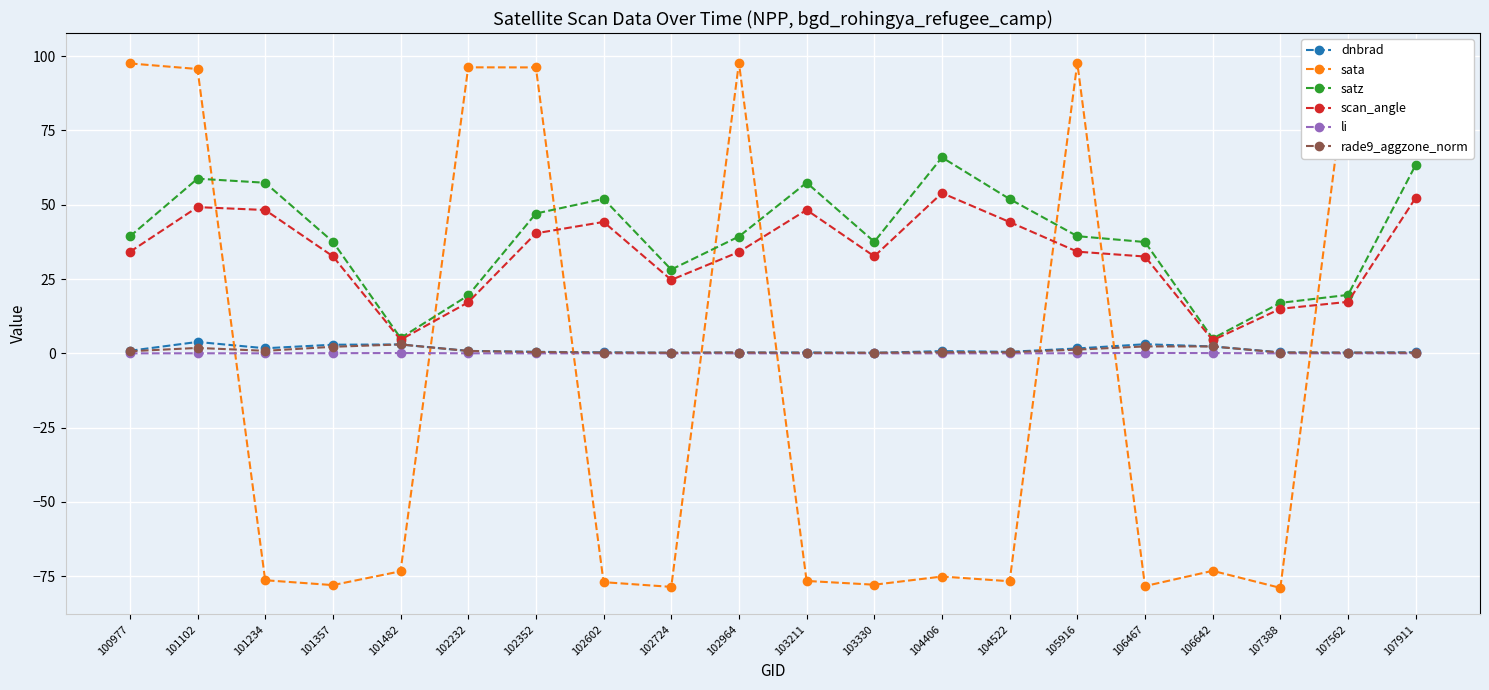

What is the difference between the second highest and minimum values in the sata series?

176.7